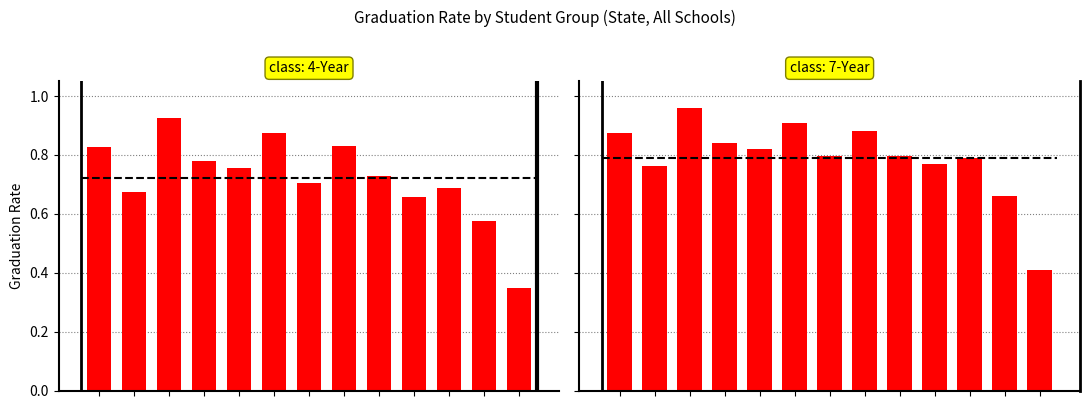

List the labels in order of 7-Year Cohort value, largest first.

2, 5, 7, 0, 3, 4, 8, 6, 10, 9, 1, 11, 12